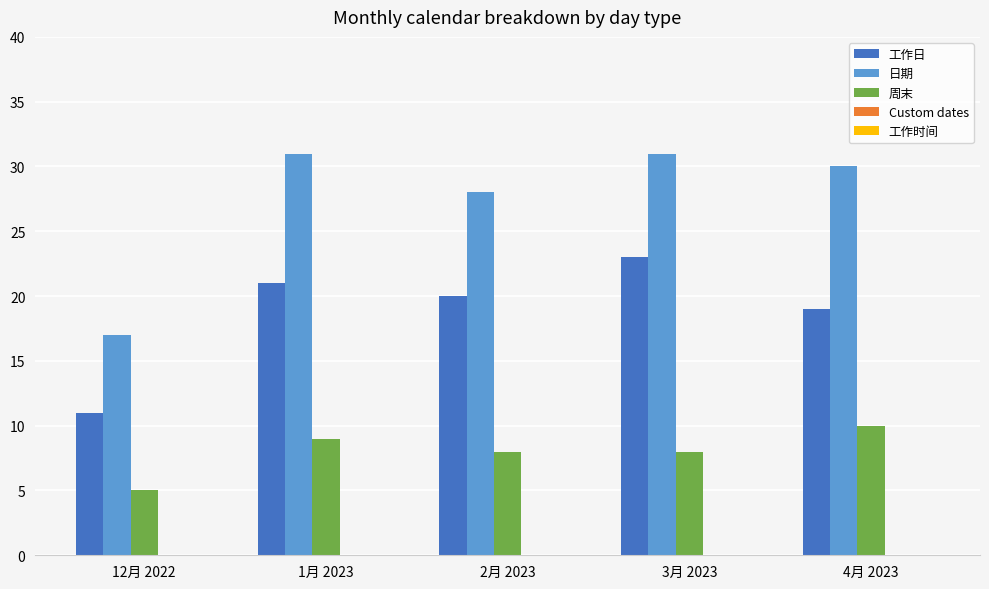

What is the label of the 4th bar from the left?

3月 2023